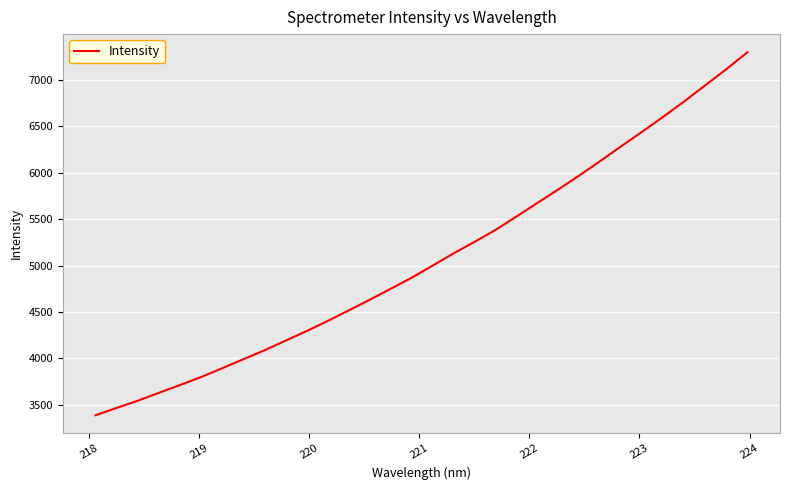

What is the minimum value shown in the chart?

3387.3